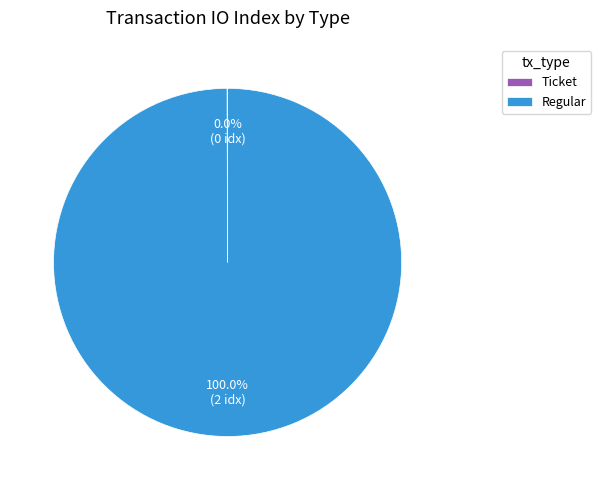

Is Regular the majority of the pie?

Yes